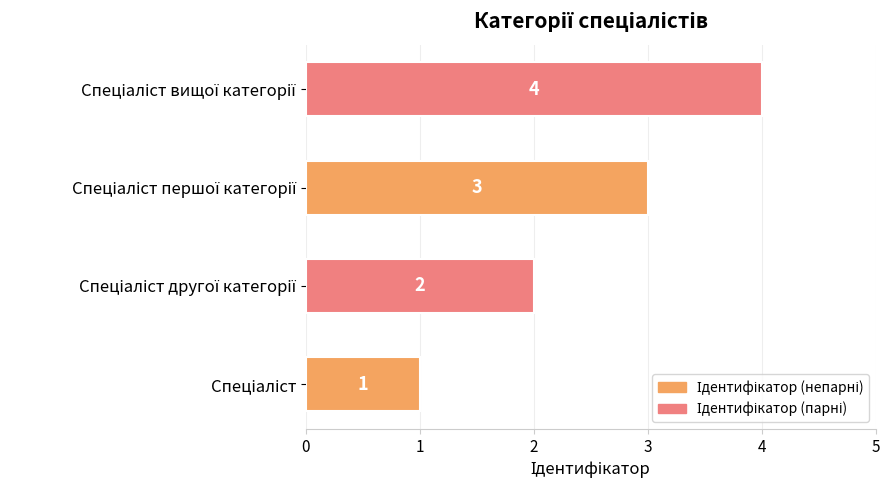

Count the values in the range 2 to 4.

3